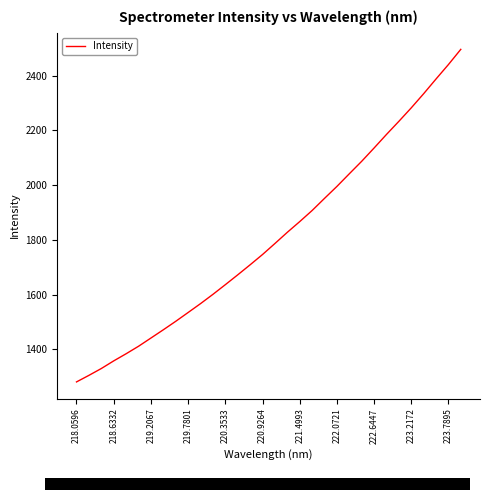

What is the difference between the maximum and second lowest values?

1191.3